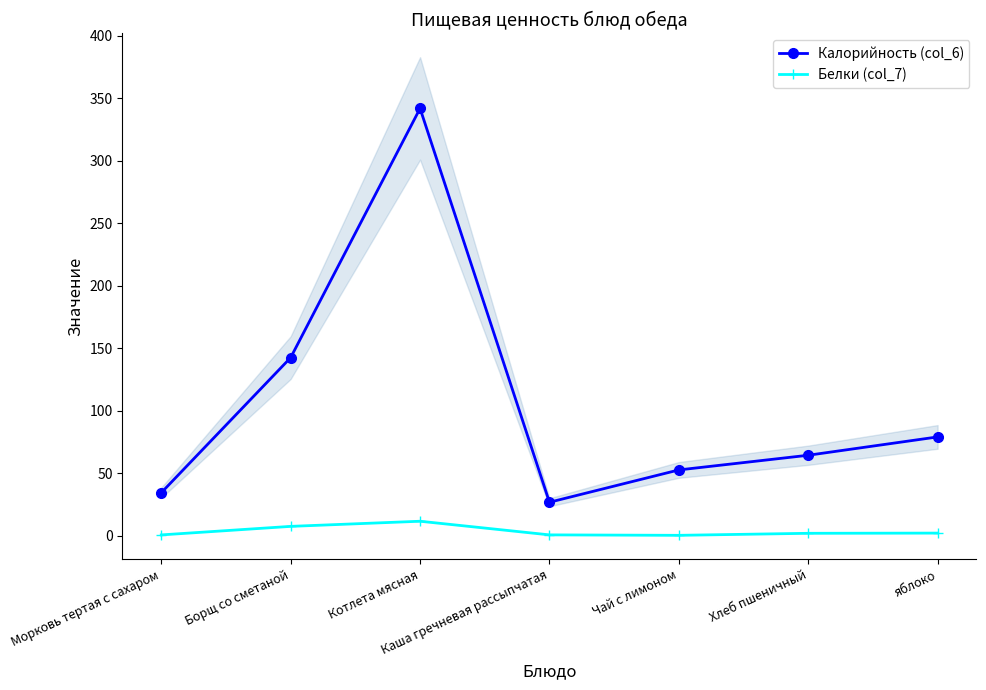

How many interior local valleys does the Калорийность (col_6) series have?

1